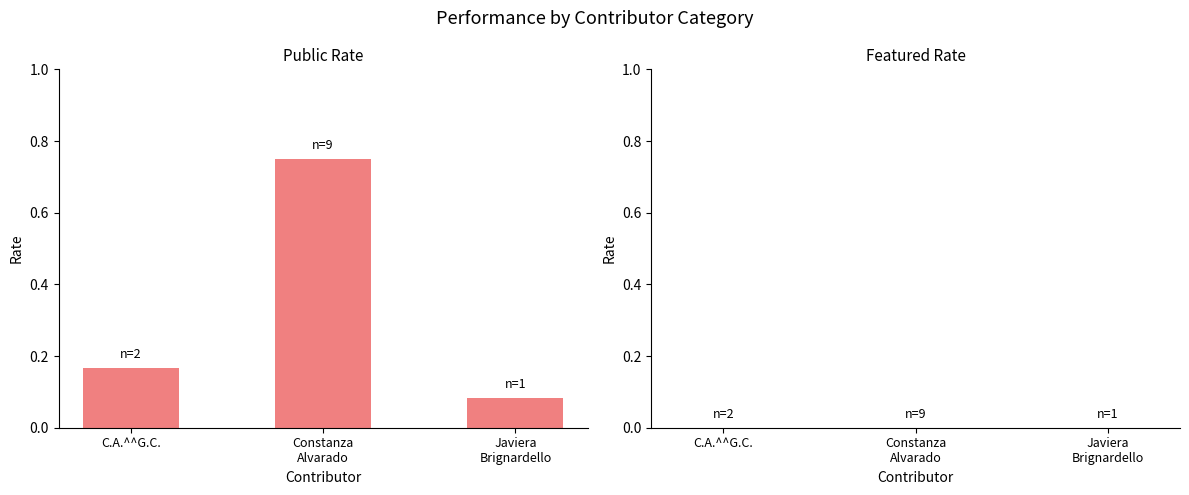

What is the average value?

0.3